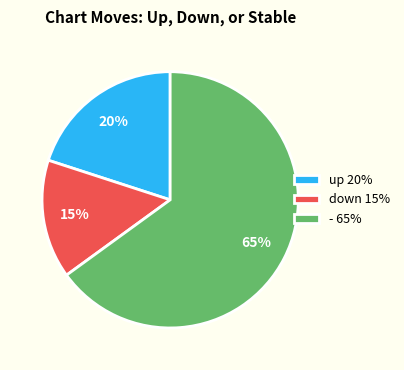

Which has a higher value, up or down?

up